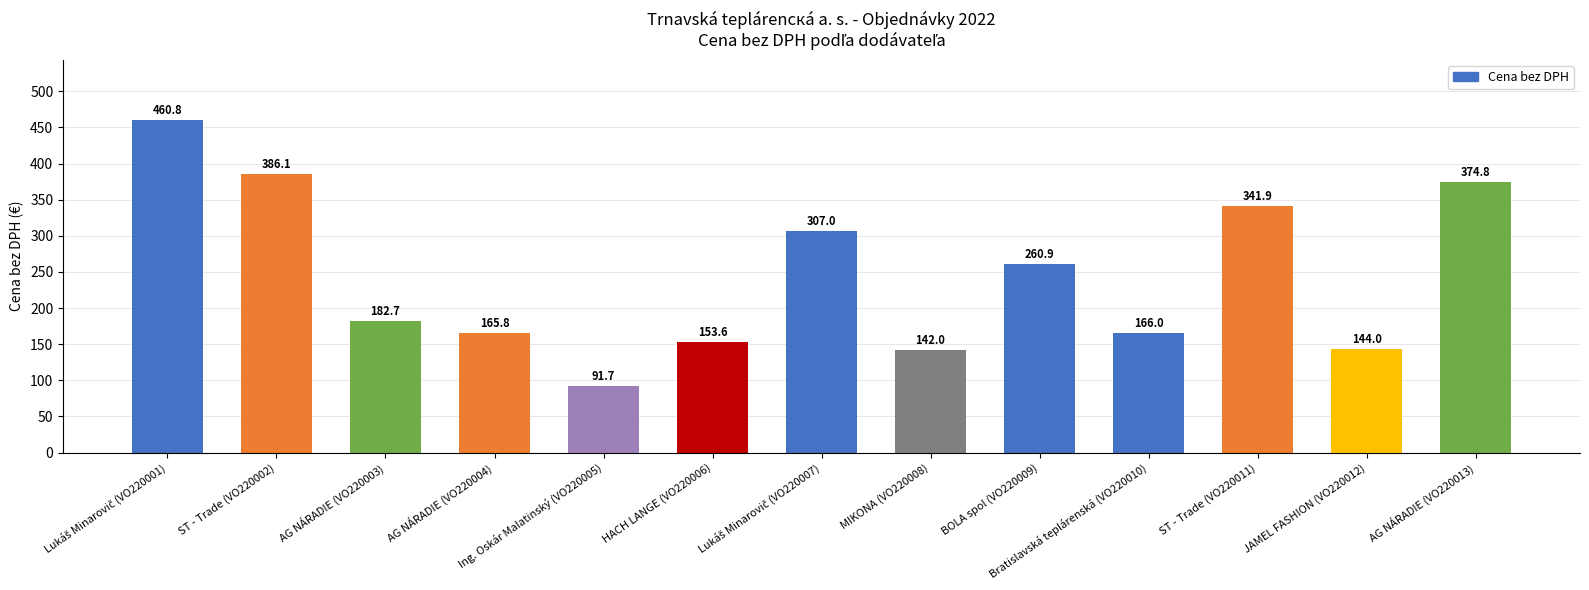

Reading right to left, transcribe all the data shown in this chart.

374.8	144.0	341.9	166.0	260.9	142.0	307.0	153.6	91.7	165.8	182.7	386.1	460.8